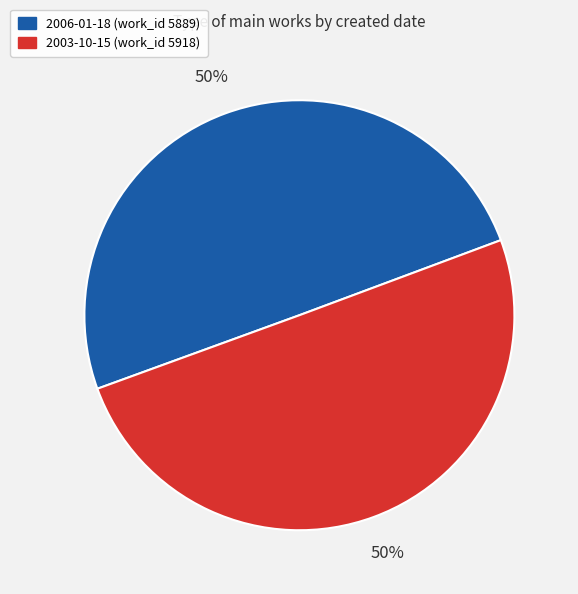

To the nearest percent, what percentage of the pie is 2006-01-18?

50%